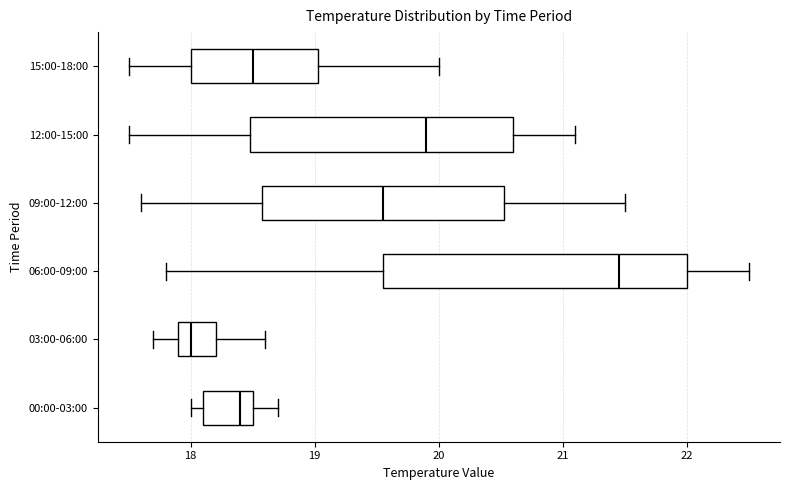

Reading bottom to top, transcribe this box plot: for each box, give where its median line is, the range the box spans, and where its two whiskers end, as read against the x-axis. The values are not printed on the chart, so give them approximately, as read against the axis.

00:00-03:00: median 18.4, box 18.1 to 18.5, whiskers 18.0 to 18.7
03:00-06:00: median 18.0, box 17.9 to 18.2, whiskers 17.7 to 18.6
06:00-09:00: median 21.5, box 19.6 to 22.0, whiskers 17.8 to 22.5
09:00-12:00: median 19.6, box 18.6 to 20.5, whiskers 17.6 to 21.5
12:00-15:00: median 19.9, box 18.5 to 20.6, whiskers 17.5 to 21.1
15:00-18:00: median 18.5, box 18.0 to 19.0, whiskers 17.5 to 20.0